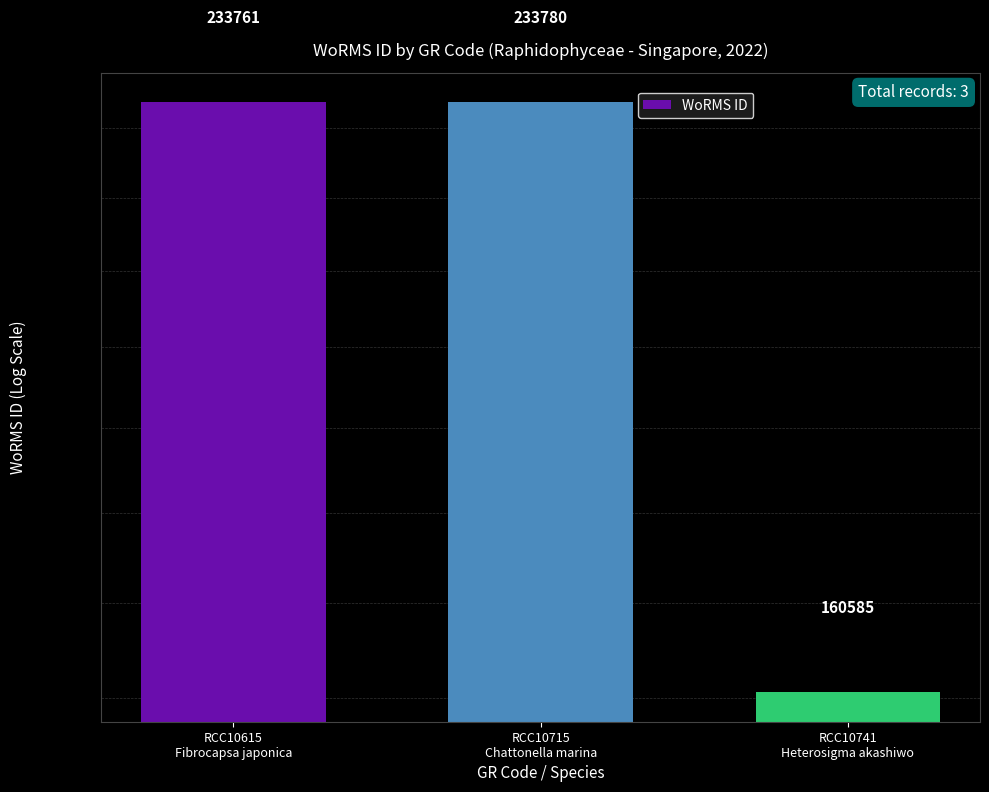

Count the number of categories in the chart.

3